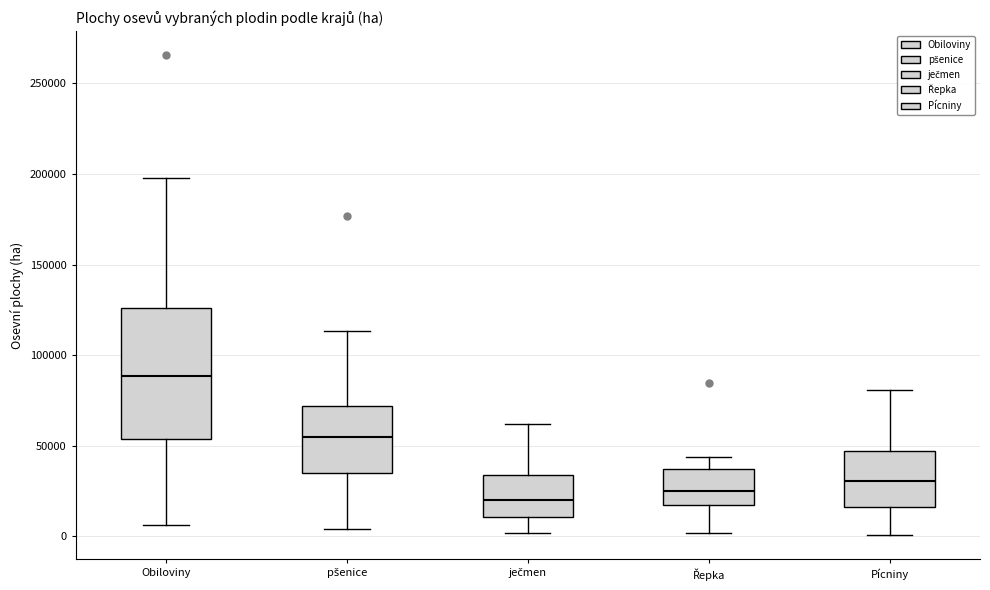

Reading left to right, read every box against the y-axis: the position of its median line, the range the box covers, and the ends of its whiskers. The values are not printed on the chart, so give them approximately, as read against the axis.

Obiloviny: median 90000, box 55000 to 125000, whiskers 5000 to 200000
pšenice: median 55000, box 35000 to 70000, whiskers 5000 to 115000
ječmen: median 20000, box 10000 to 35000, whiskers 0 to 60000
Řepka: median 25000, box 15000 to 35000, whiskers 0 to 45000
Pícniny: median 30000, box 15000 to 45000, whiskers 0 to 80000